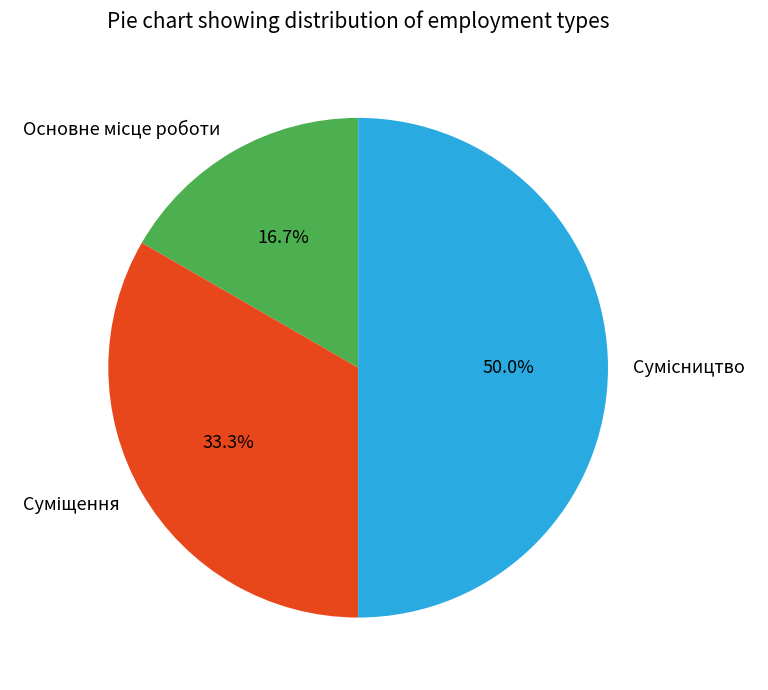

Combined, what portion of the pie is Сумісництво and Суміщення?

83.3%